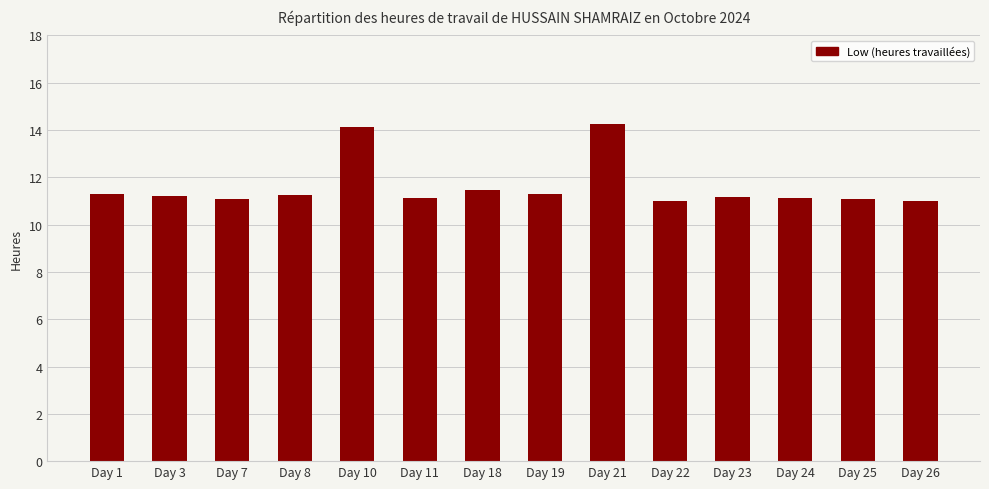

What is the ratio of the value at Day 19 to the value at Day 21?

0.8